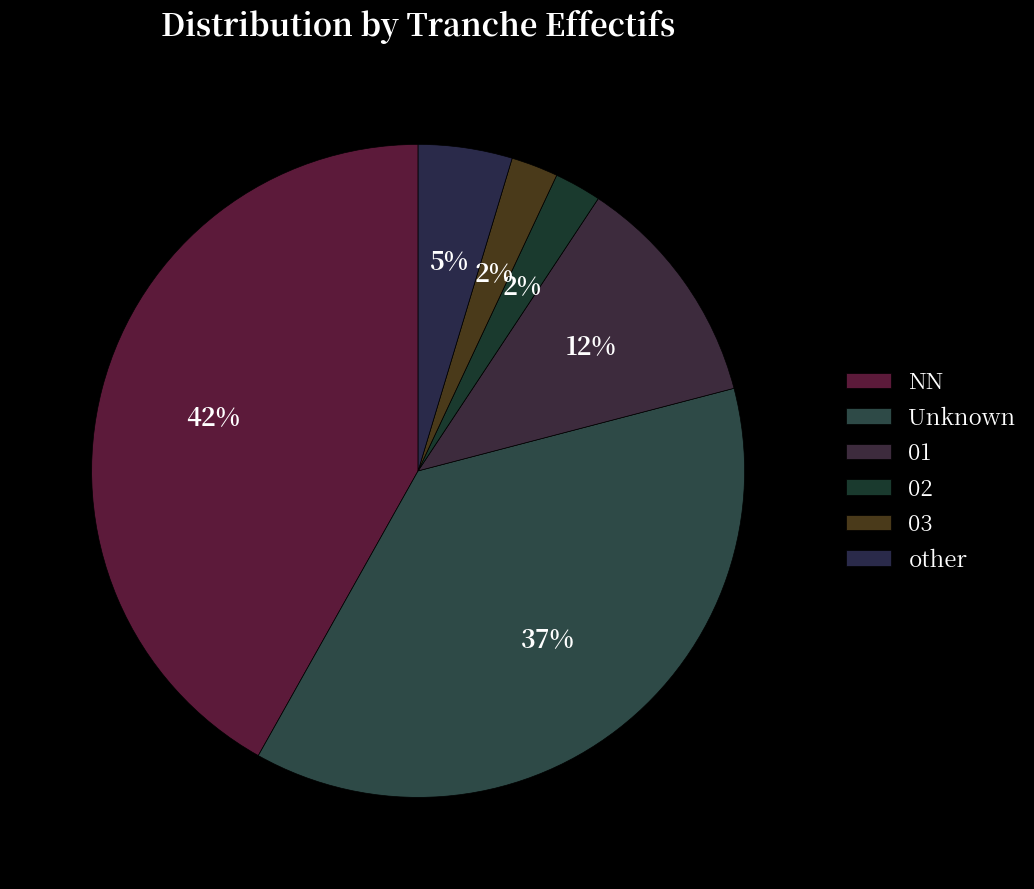

Approximately how many times larger is the value at other compared to NN?

0.1